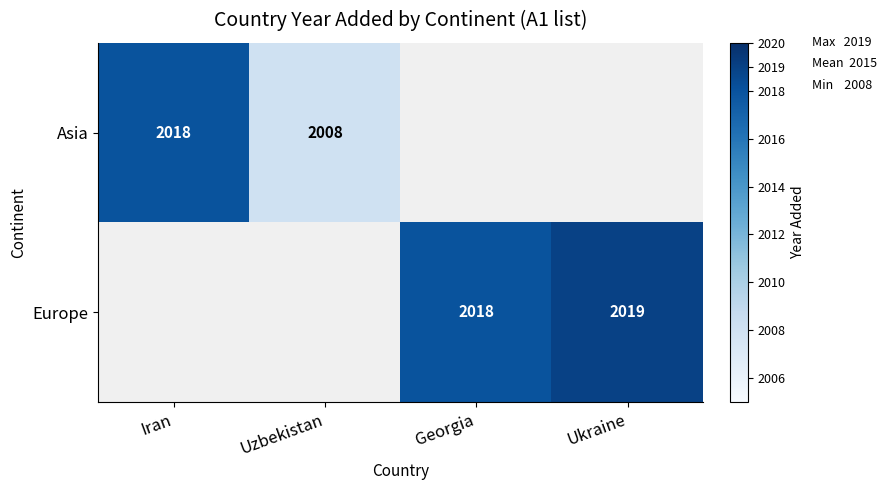

At how many categories does at least one series exceed 377?

4